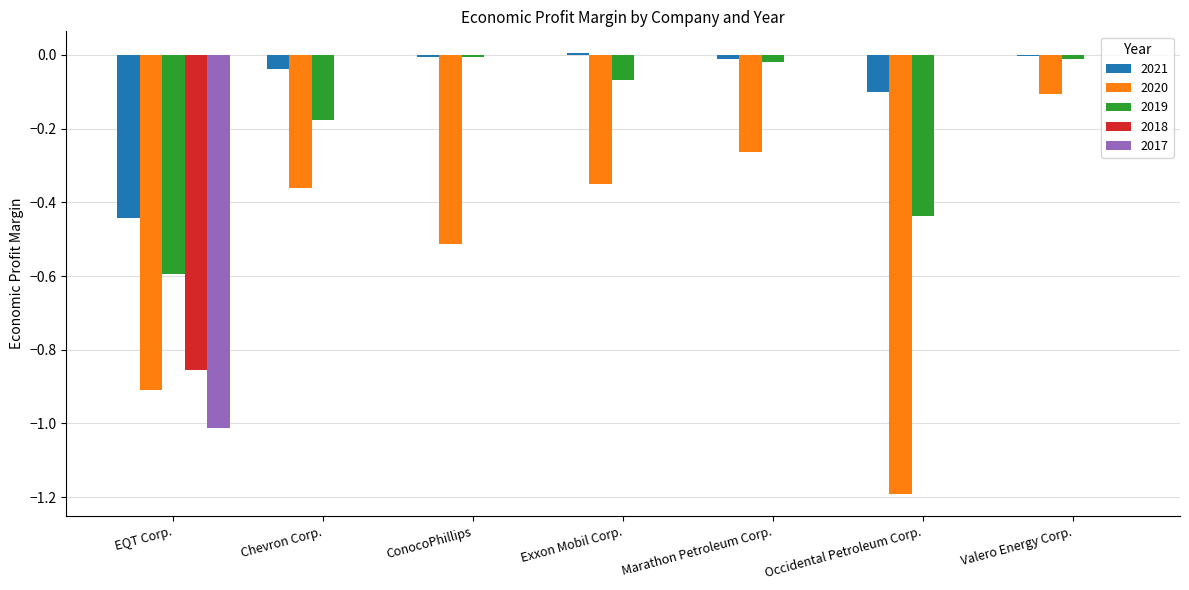

True or false: 2020 has a value of -0.7 at ConocoPhillips.

False